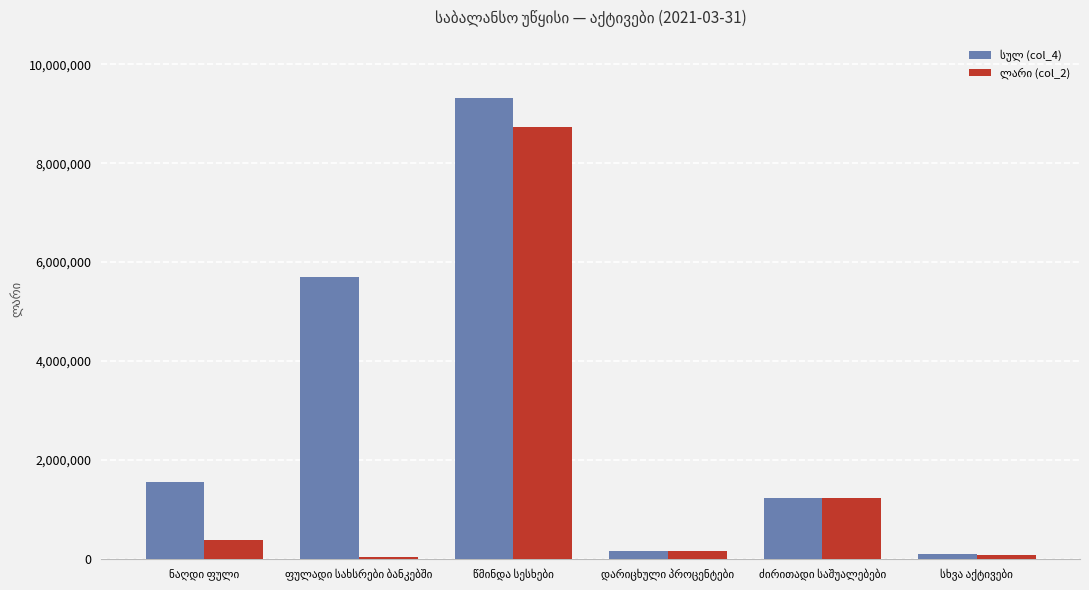

At how many categories does at least one series exceed 700565?

4